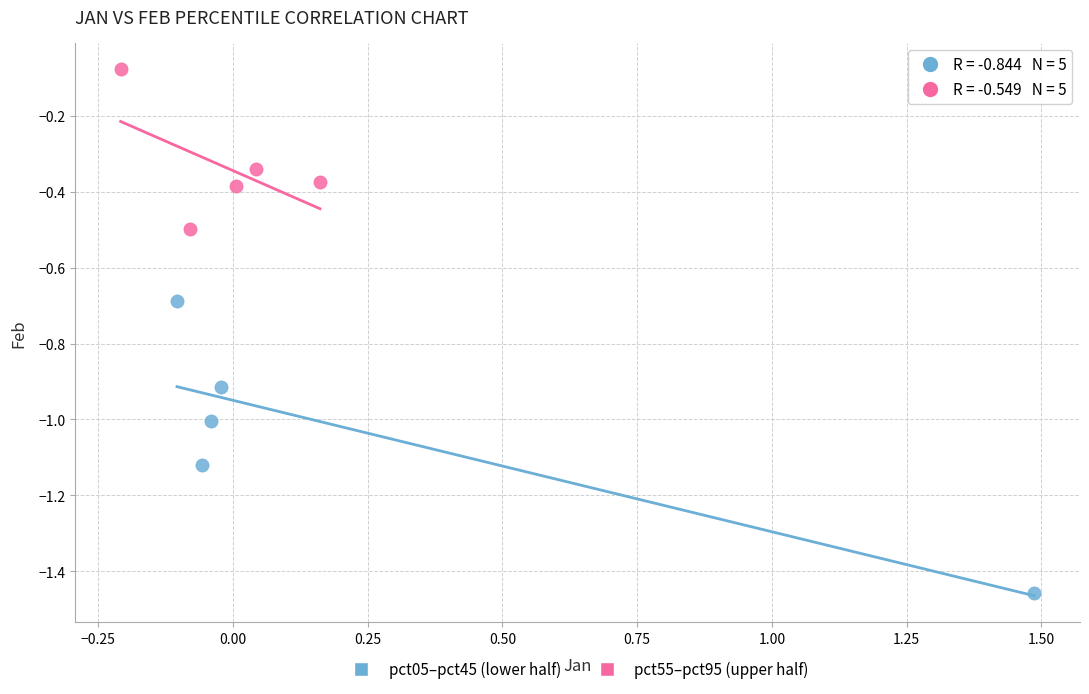

Which series contains the lowest Y value?

pct05–pct45 (lower half)